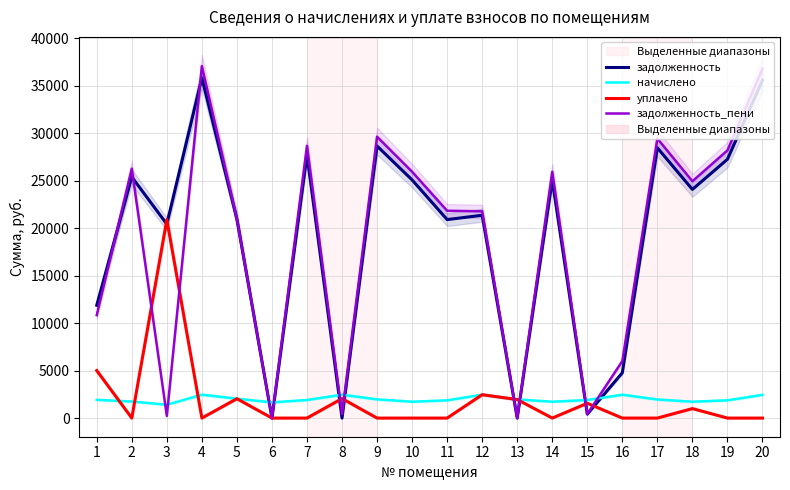

At which label is уплачено closest to 10450?

1